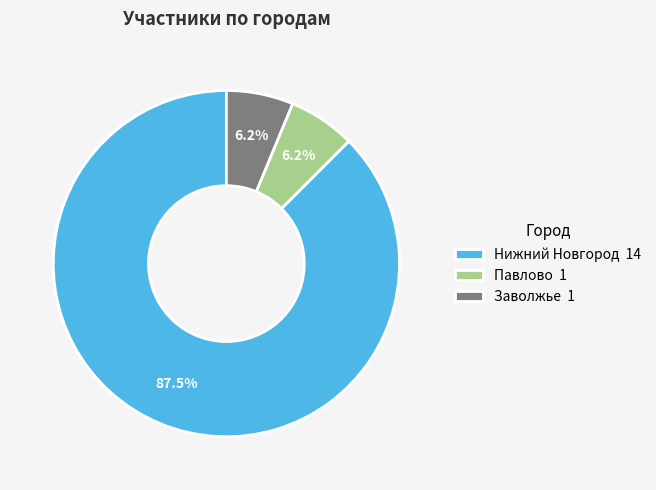

True or false: Заволжье accounts for 17% of the total.

False